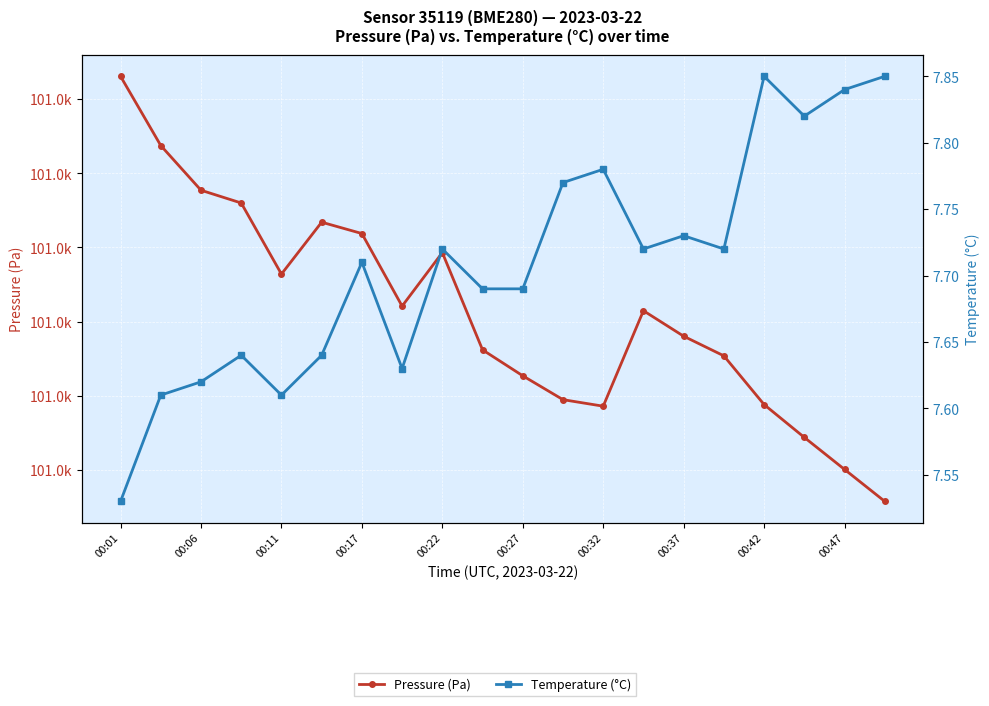

What is the average value of the Temperature (°C) series?

7.7